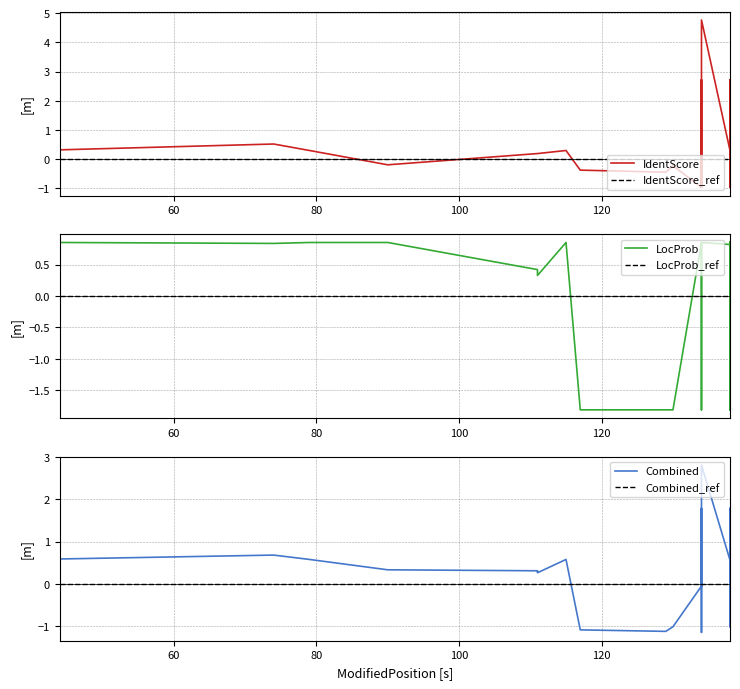

The LocProb_ref series shows 0.0 at 60. True or false?

True